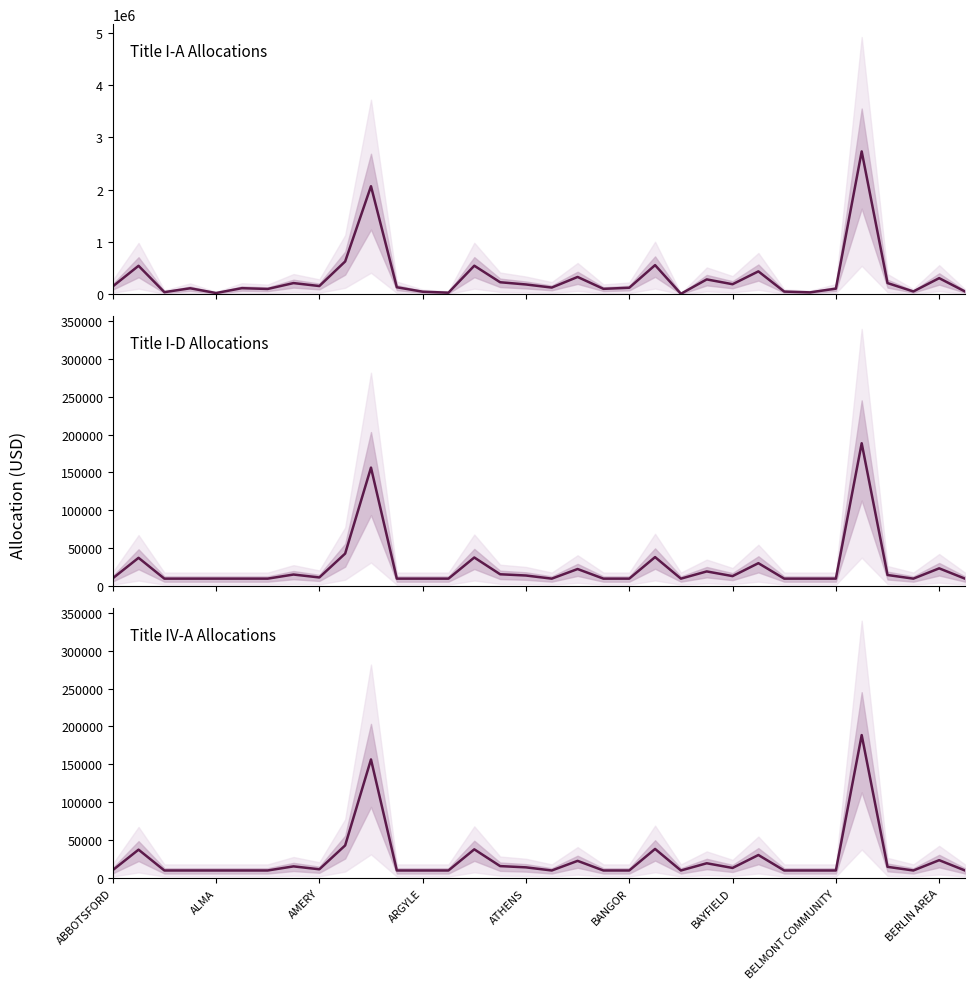

Reading left to right, what are all the values shown in this chart?

Title I-A Allocations: 151871	546234	42832	116607	26076	118568	103606	215952	159520	628845	2067213	135976	51356	32592	547794	232044	189540	130419	333113	105906	126737	558956	11267	286293	194213	439696	53406	38663	109460	2732269	216077	55942	310255	55267
Title I-D Allocations: 10425	37447	10000	10000	10000	10000	10000	15416	11578	43054	156433	10000	10000	10000	37875	15777	14131	10000	22680	10000	10000	38409	10000	19511	13340	30399	10000	10000	10000	188570	14793	10000	23586	10000
Title IV-A Allocations: 10425	37447	10000	10000	10000	10000	10000	15416	11578	43054	156433	10000	10000	10000	37875	15777	14131	10000	22680	10000	10000	38409	10000	19511	13340	30399	10000	10000	10000	188570	14793	10000	23586	10000